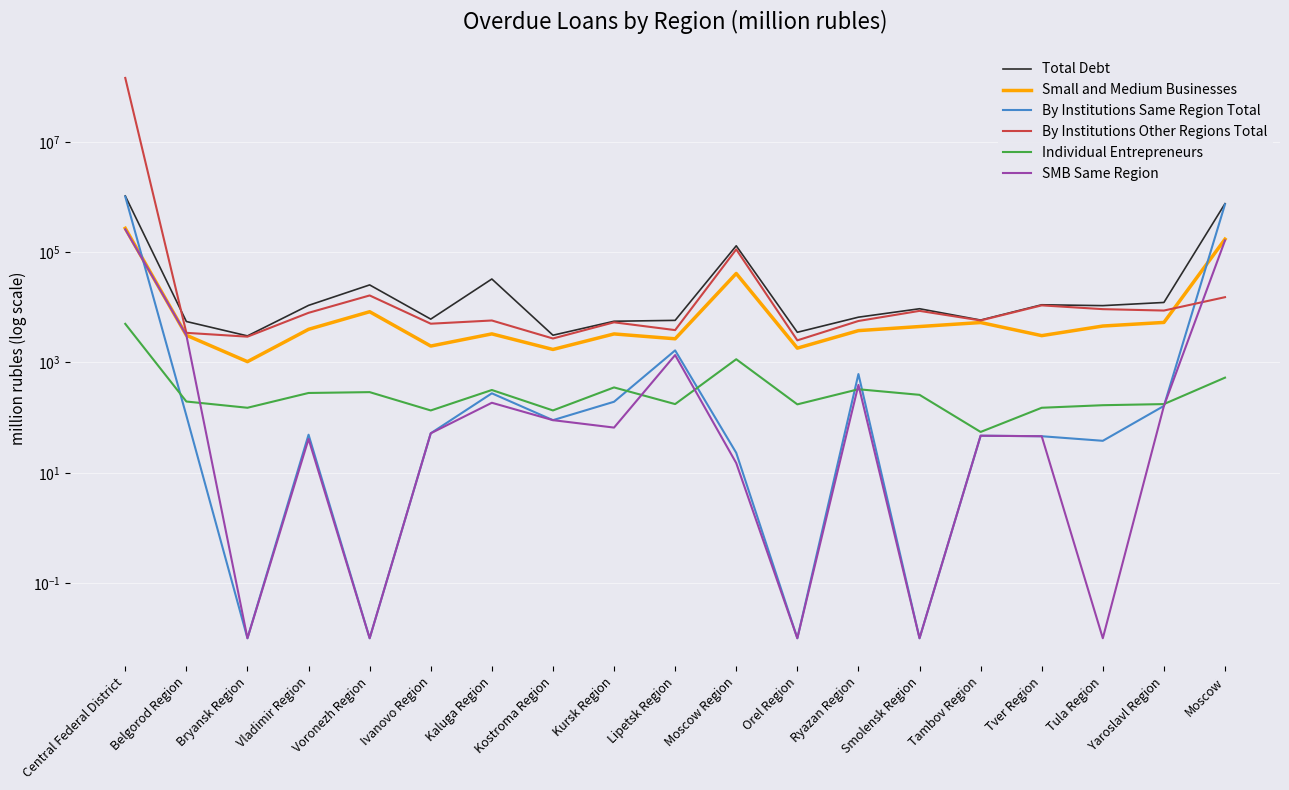

How many lines are shown in the chart?

6